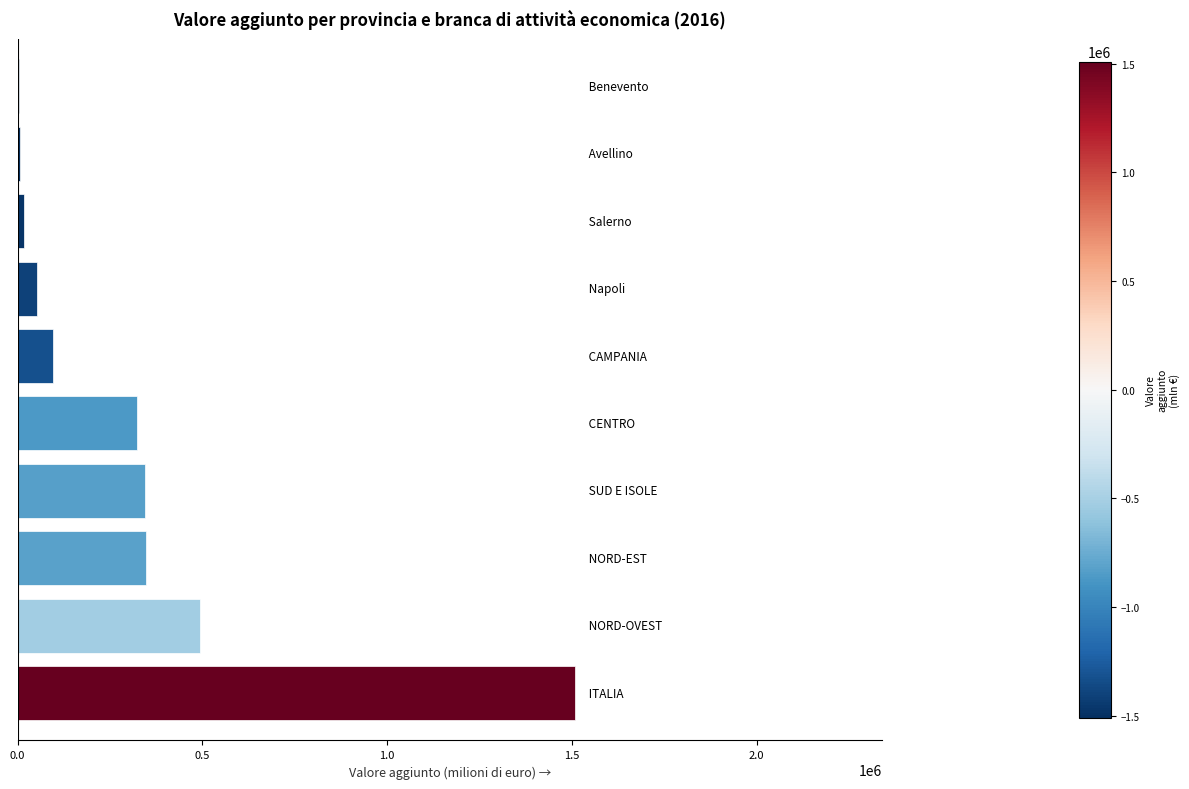

What is the average value?

319443.6